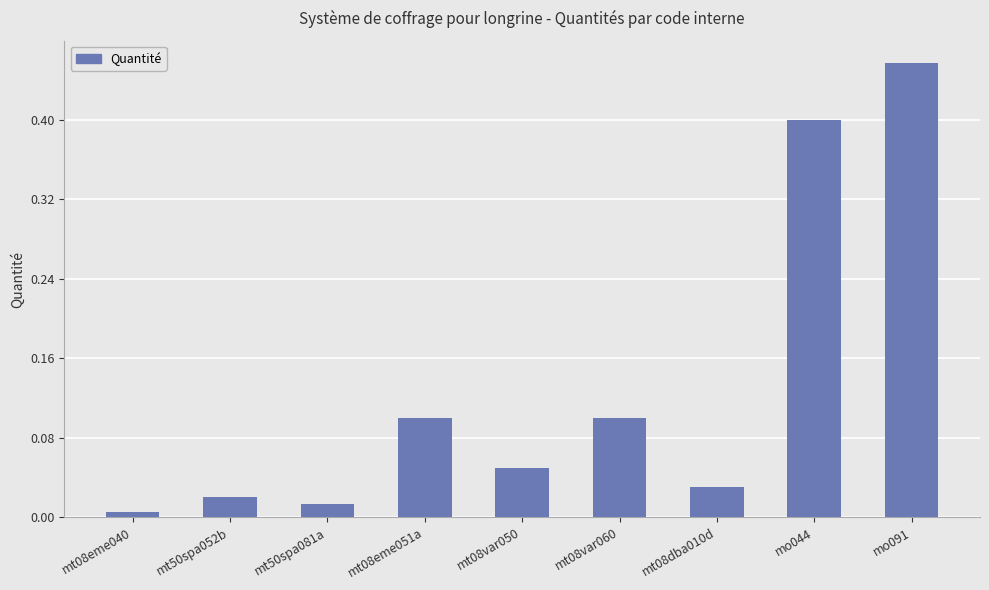

What is the value of the 8th bar from the left?

0.4